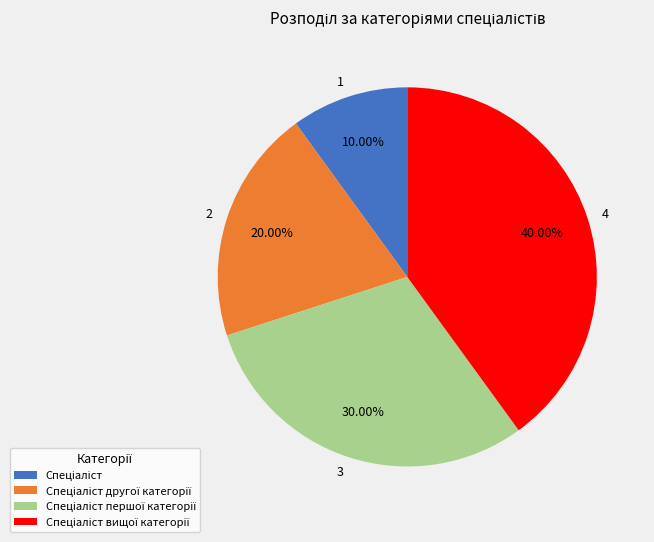

Is there a majority slice in this chart?

No